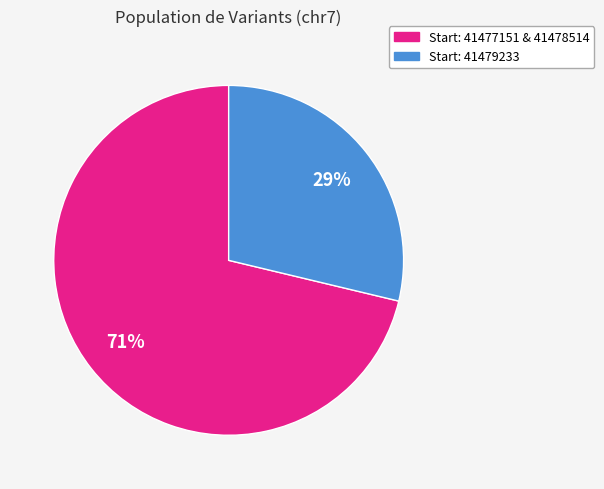

Does any single category account for the majority?

Yes